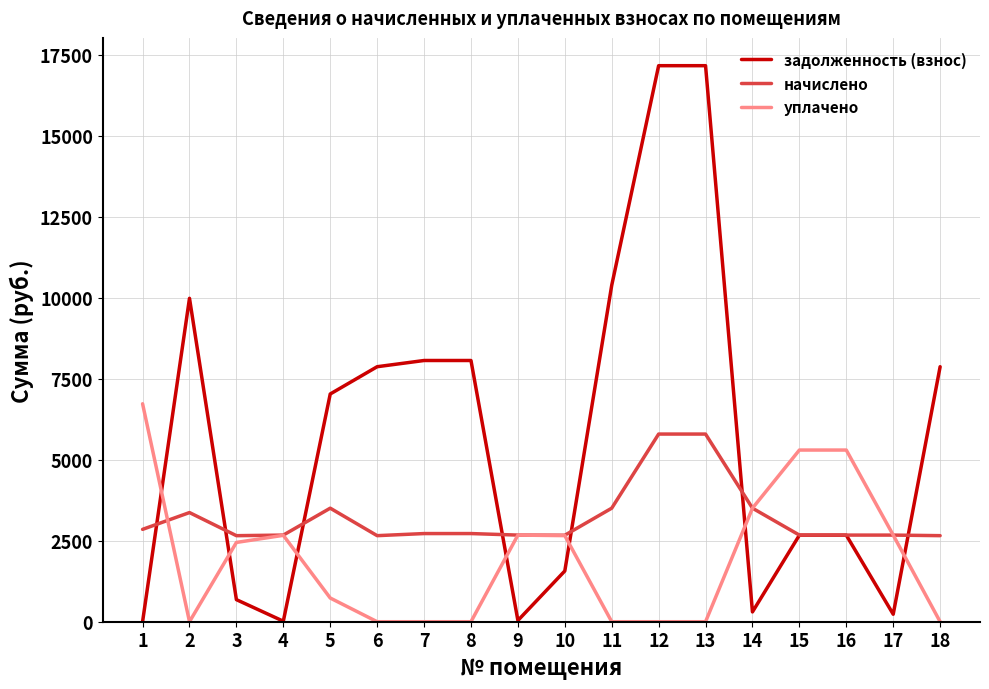

True or false: начислено has more than 0 points higher than both neighbors.

True